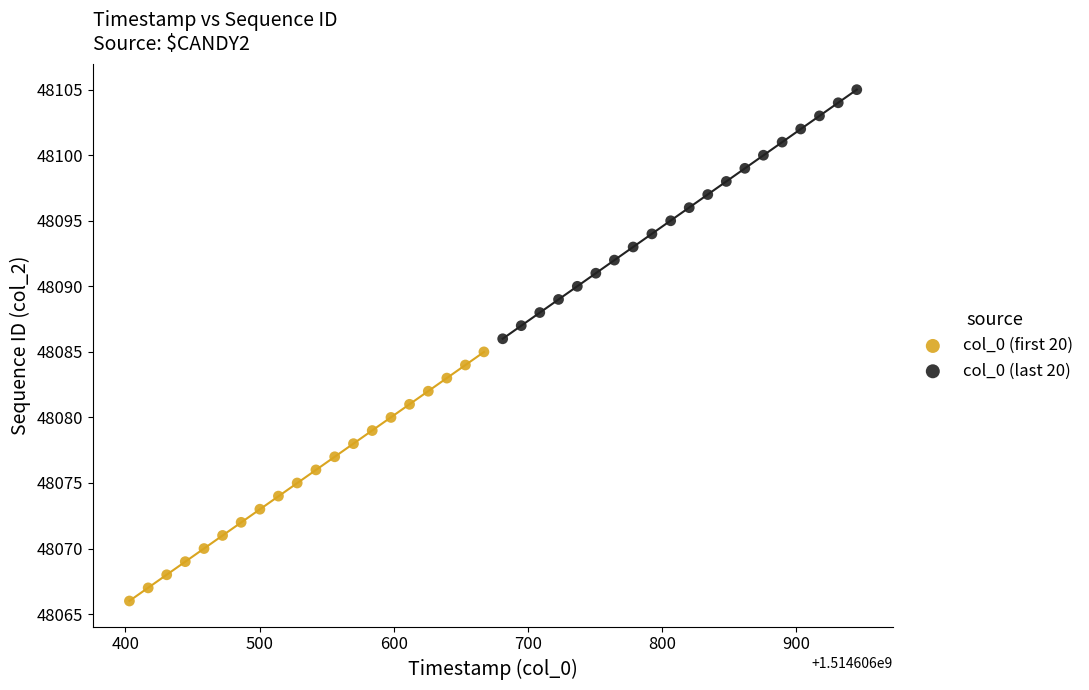

What are all the series names shown in the legend?

col_0 (first 20), col_0 (last 20)